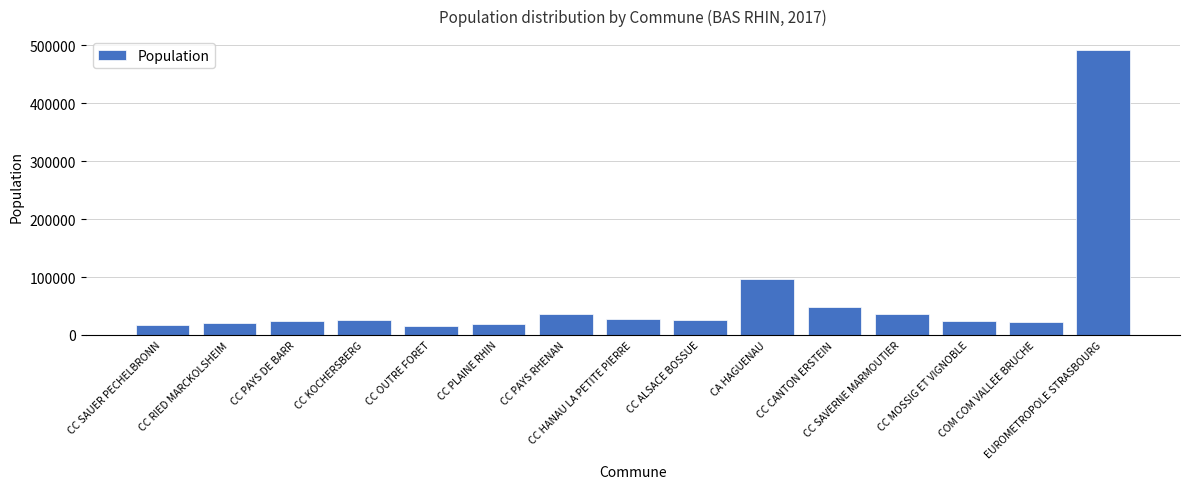

What is the greatest value displayed?

491516